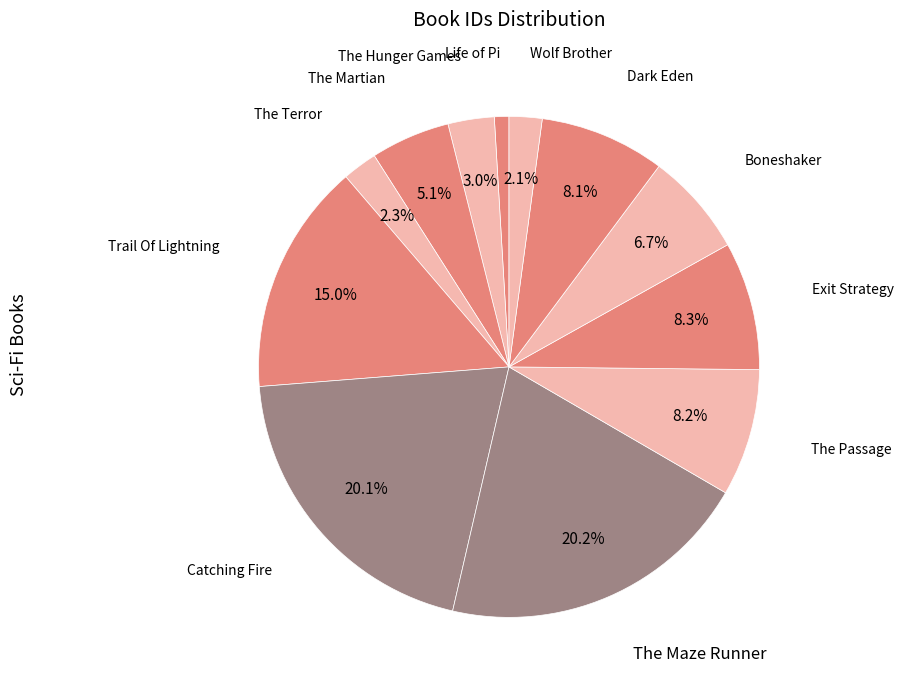

Does Boneshaker account for over 50% of the chart?

No